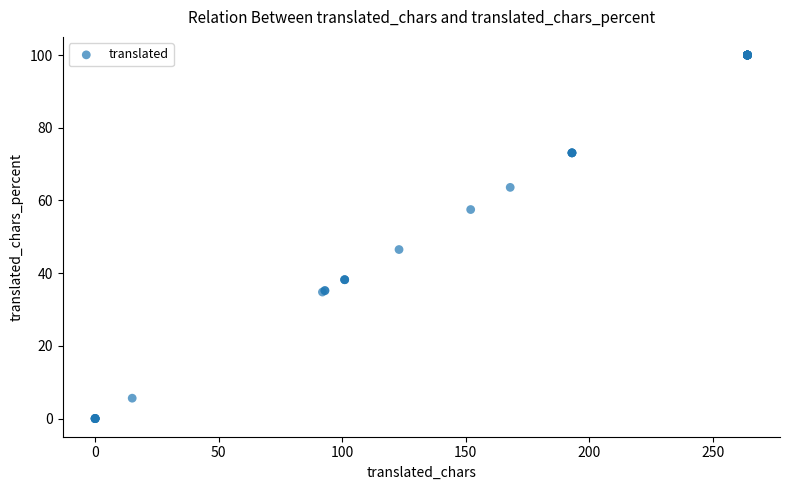

What Y value in the scatter plot is closest to 50?

46.5